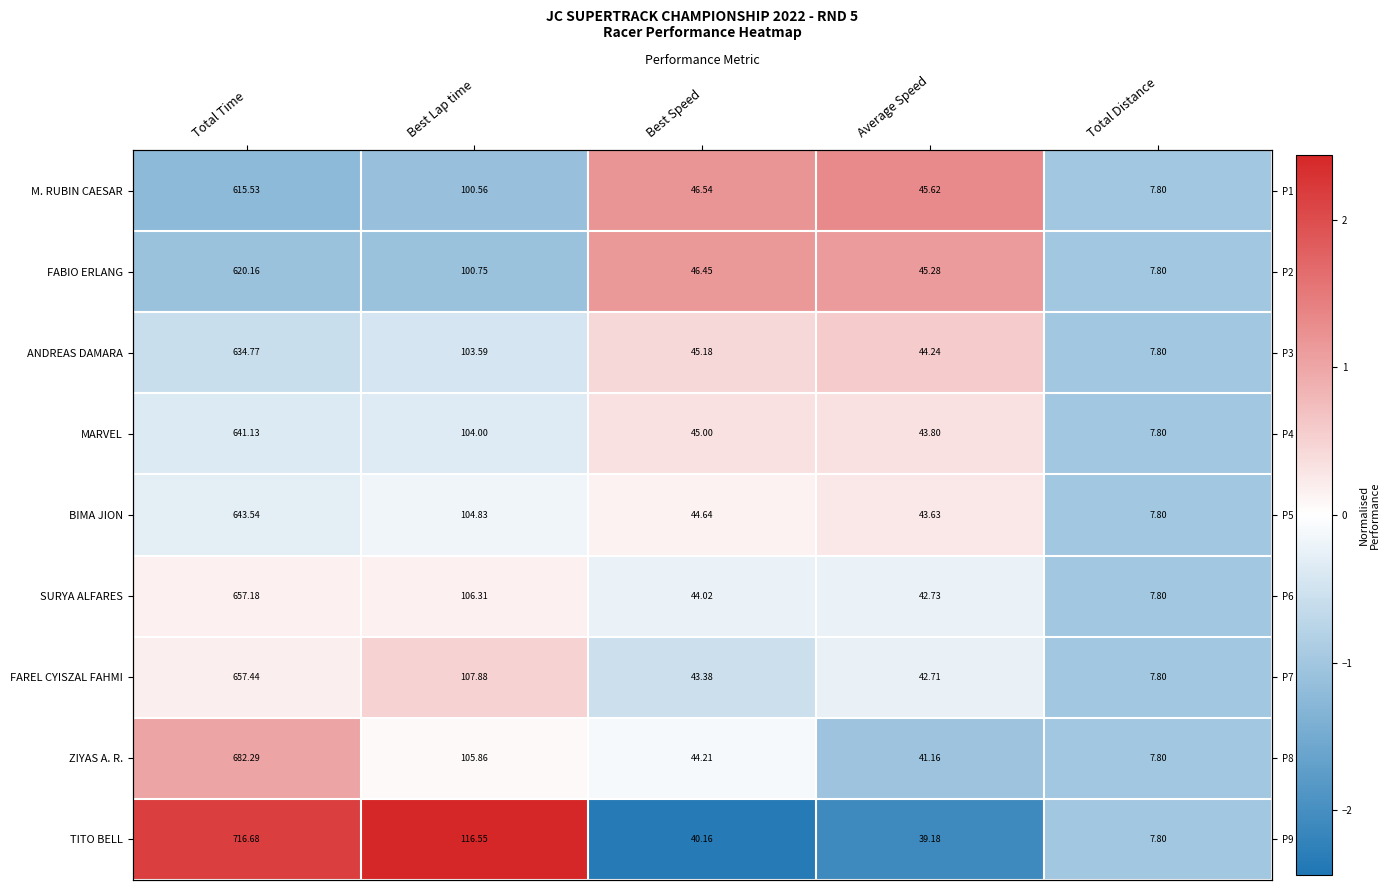

The TITO BELL series shows -0.8 at Best Speed. True or false?

False